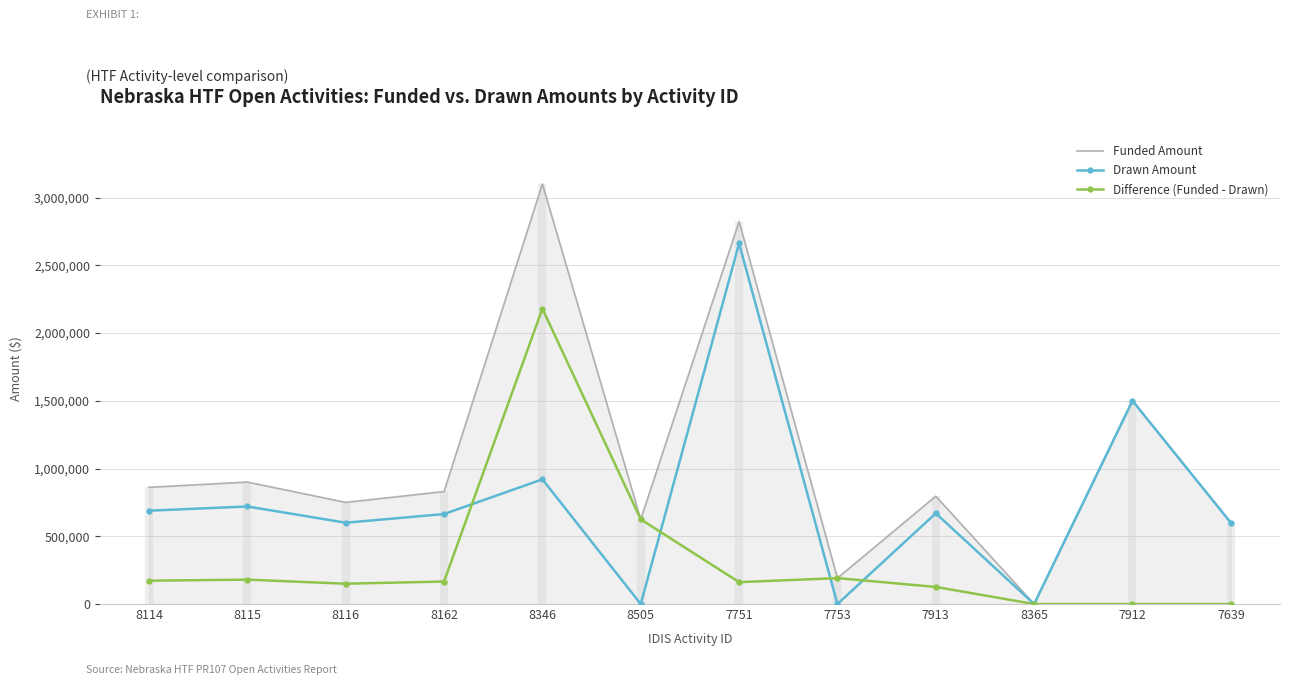

What is the spread (max minus min) of values at 7912?

1500000.0